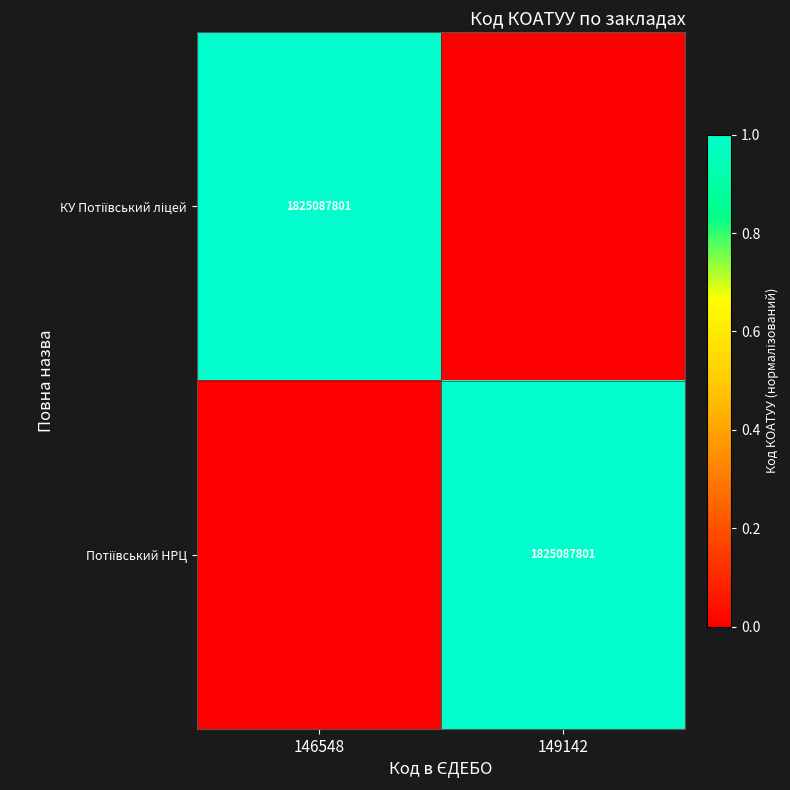

The value of КУ Потіївський ліцей at 149142 is -1. True or false?

False